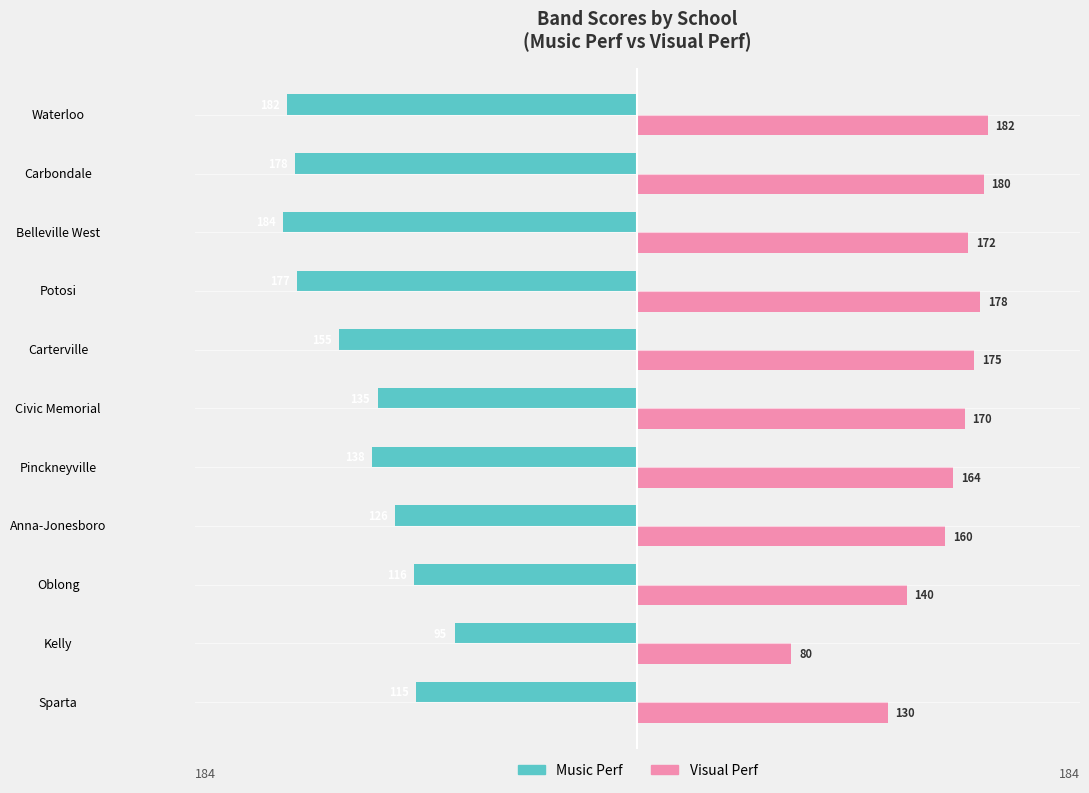

Which series has the widest spread of values?

Visual Perf